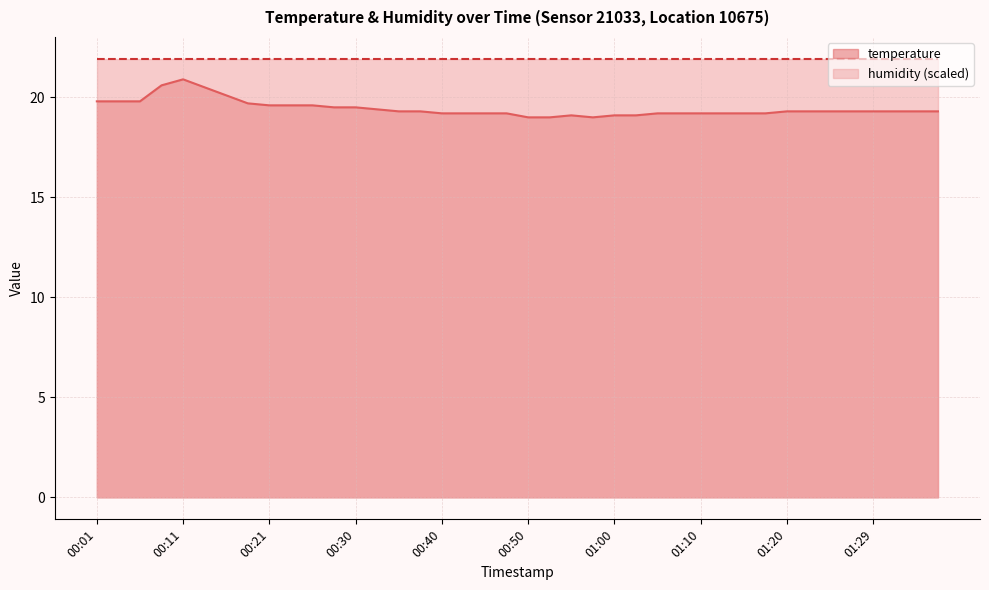

What is the average value?

19.4